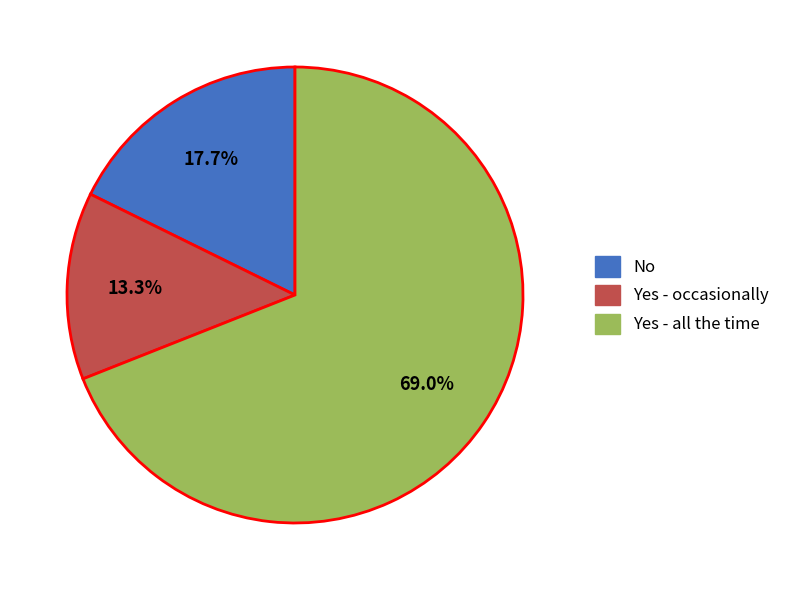

Is it true that Yes - occasionally is 13% of the pie?

True